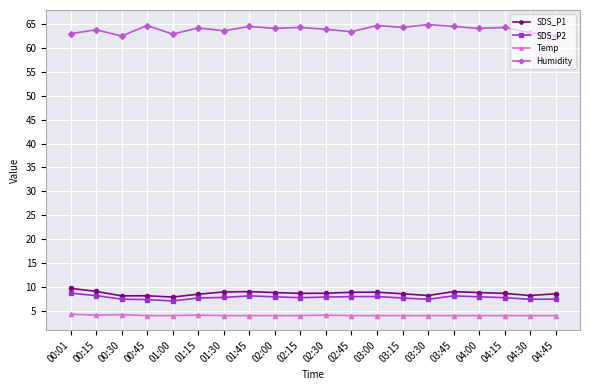

What is the minimum value shown in the chart?

4.0